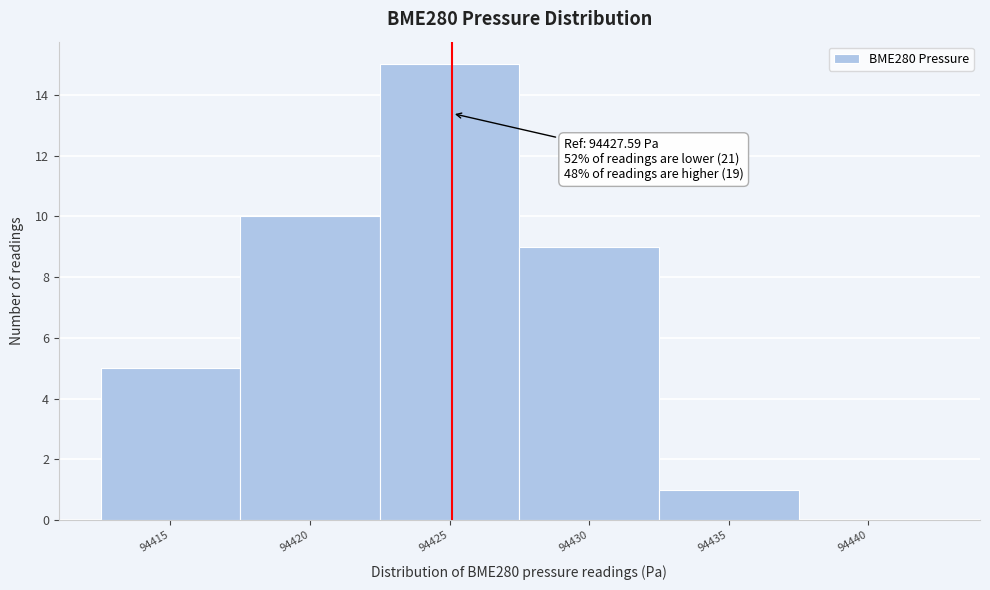

Reading left to right, transcribe all the data shown in this chart.

94415=5	94420=10	94425=15	94430=9	94435=1	94440=0